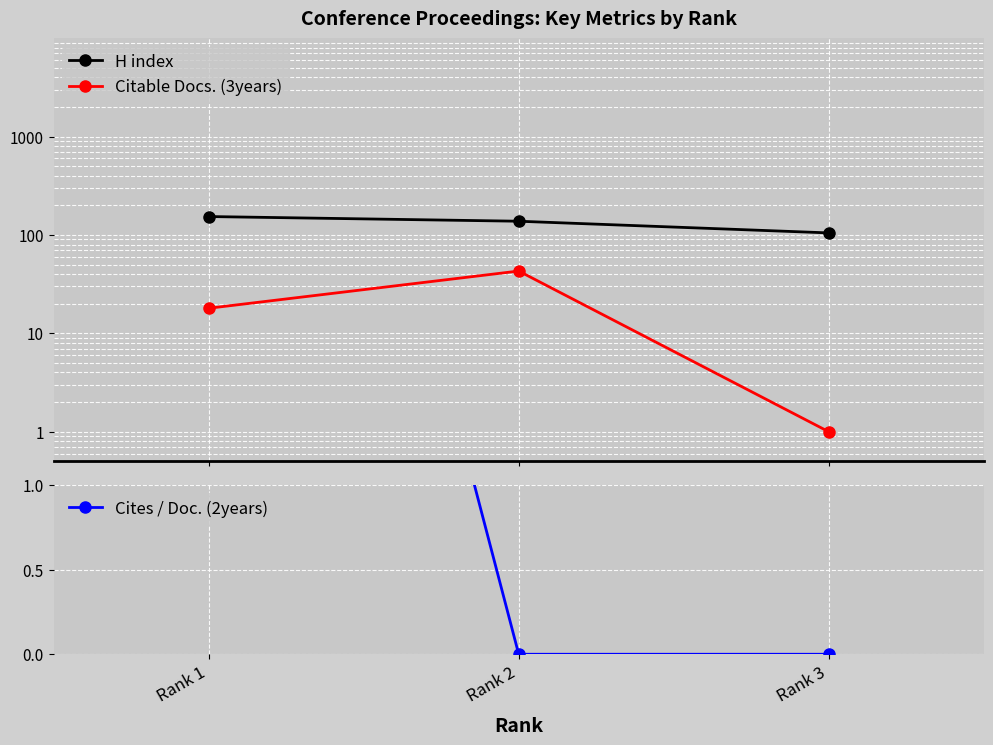

List the series in order of their peak value, lowest first.

Cites / Doc. (2years), Citable Docs. (3years), H index